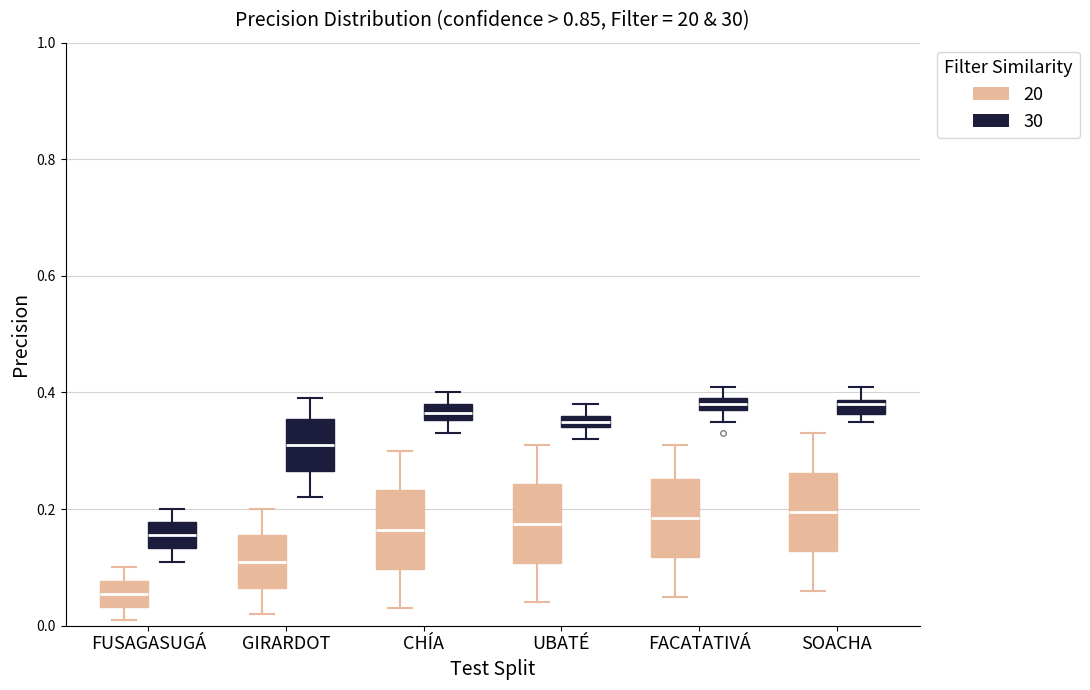

Where does the upper whisker of the box for FACATATIVÁ (20) end on the y-axis? The values are not printed on the chart, so give them approximately, as read against the axis.

0.32